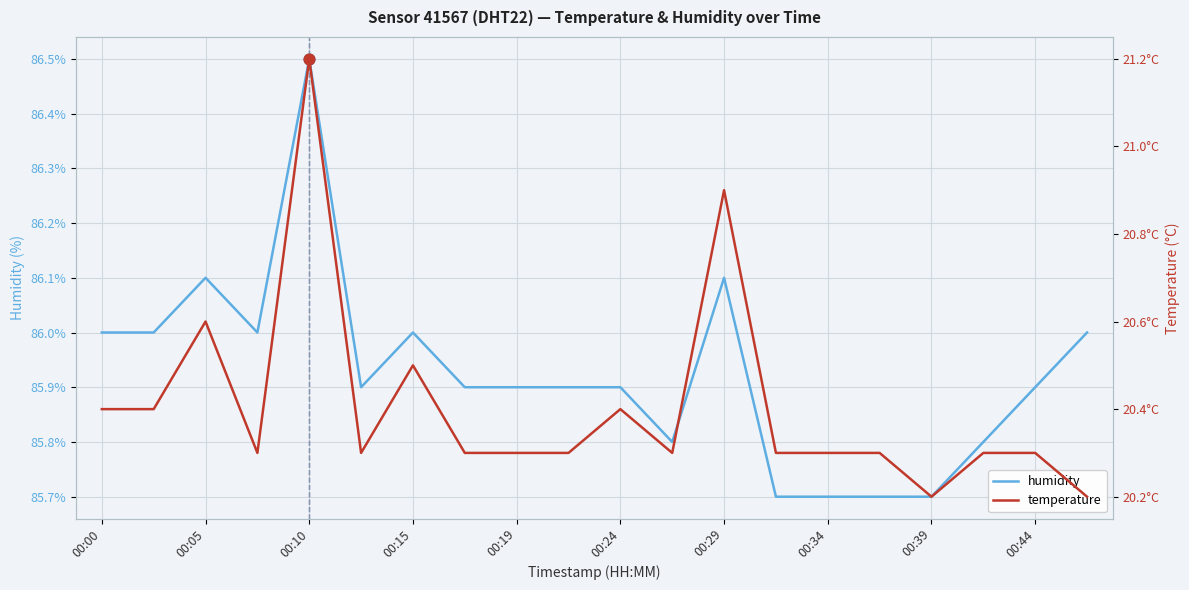

What is the maximum value for humidity?

86.5